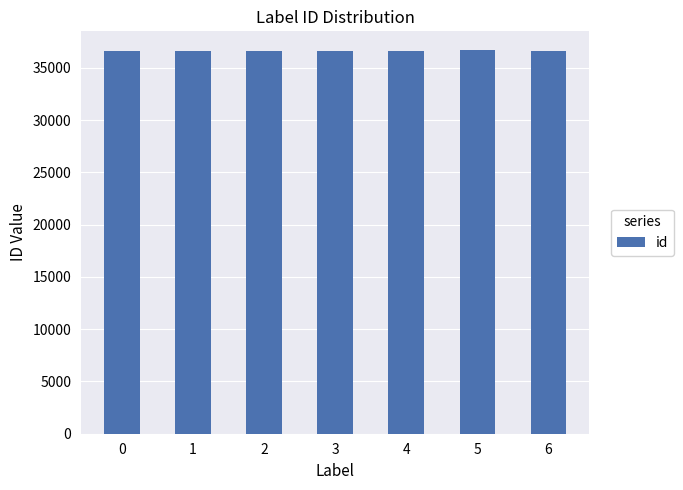

What is the ratio of the value at 3 to the value at 0?

1.0